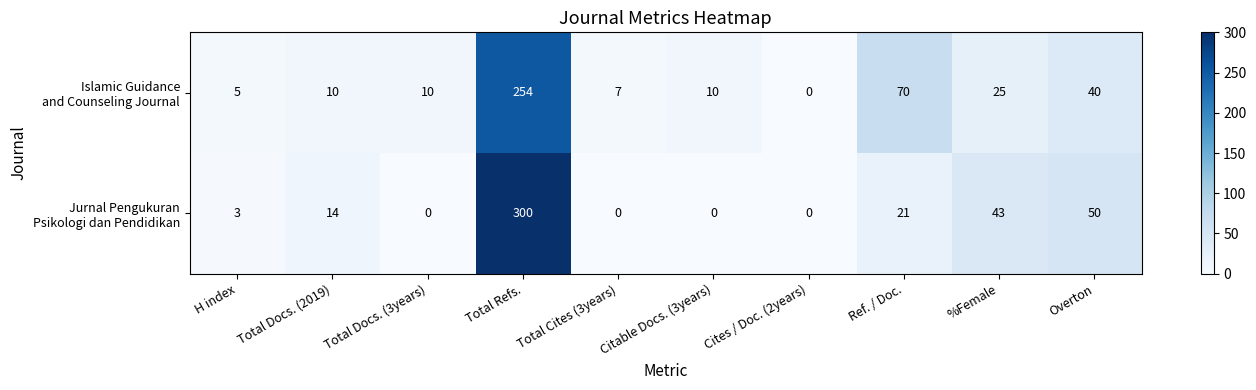

What is the total value across all series at %Female?

68